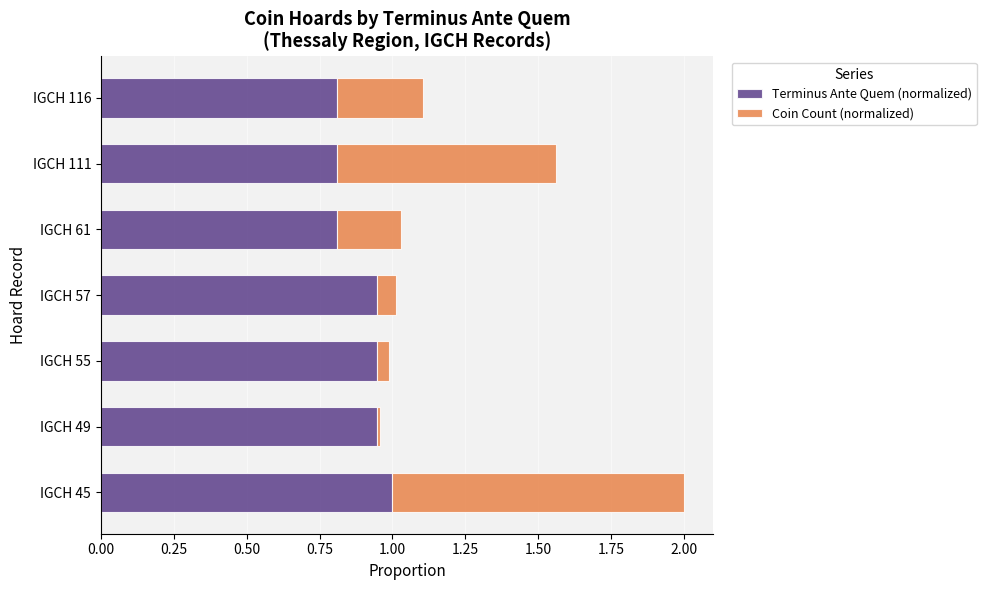

What are all the series names shown in the legend?

Terminus Ante Quem (normalized), Coin Count (normalized)